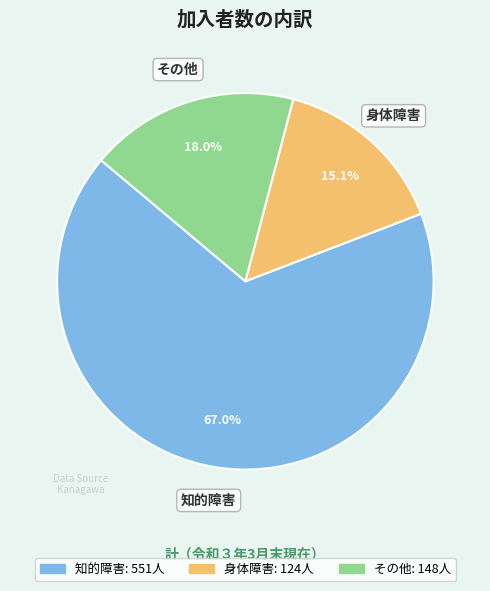

Which category has the biggest portion of the pie?

知的障害